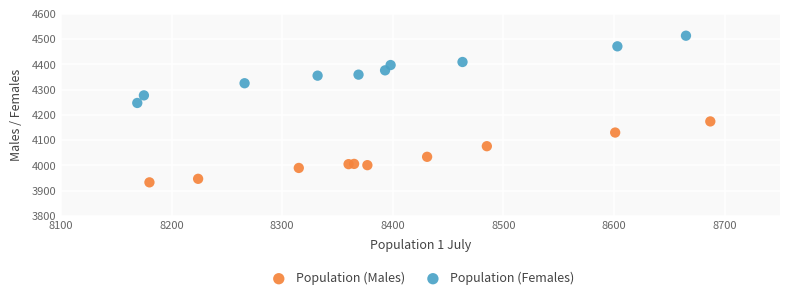

Which series contains the highest Y value?

Population (Females)